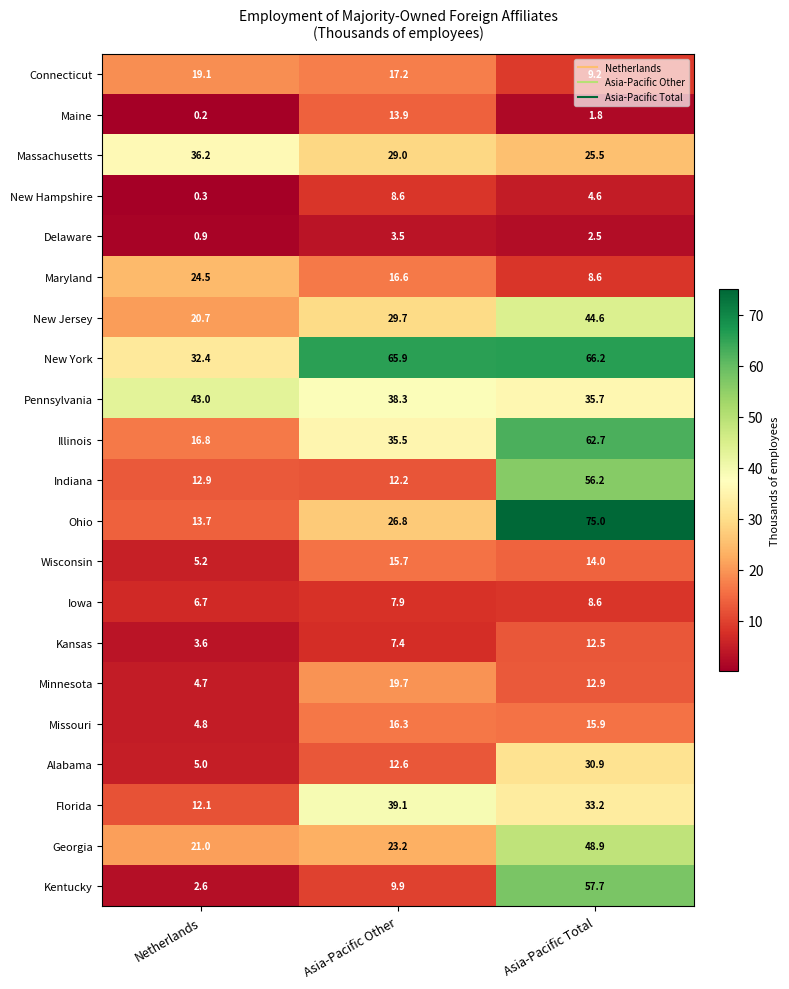

Is it true that Minnesota equals 31.8 at Asia-Pacific Other?

False